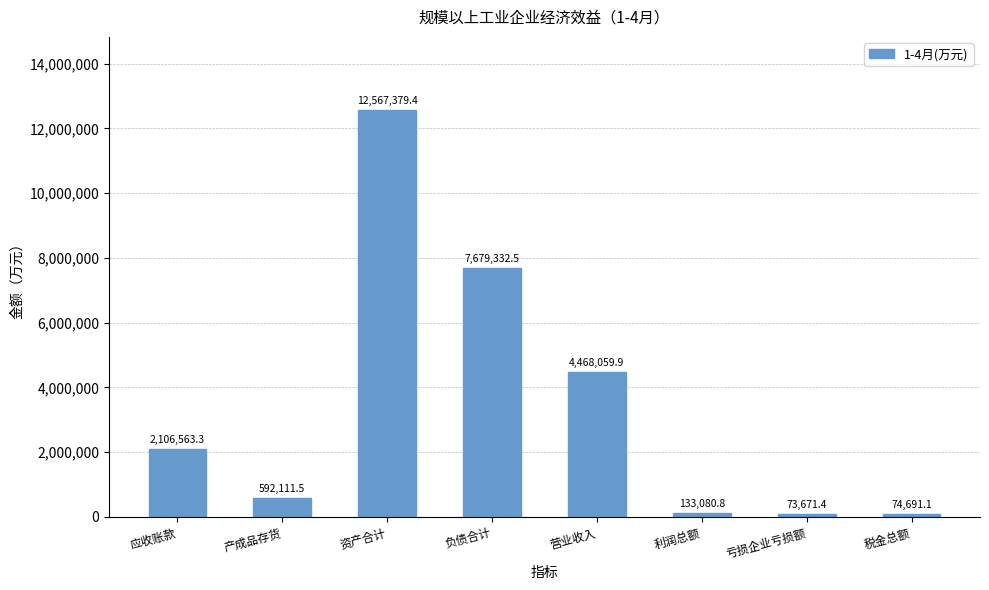

What is the minimum value shown in the chart?

73671.4